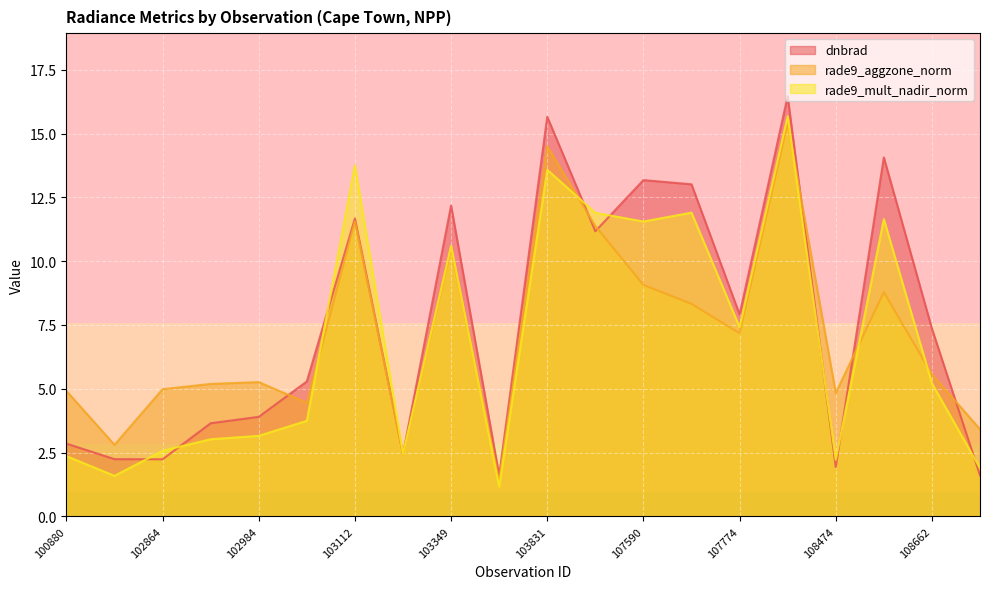

What is the approximate value of rade9_mult_nadir_norm at 107949?

15.7